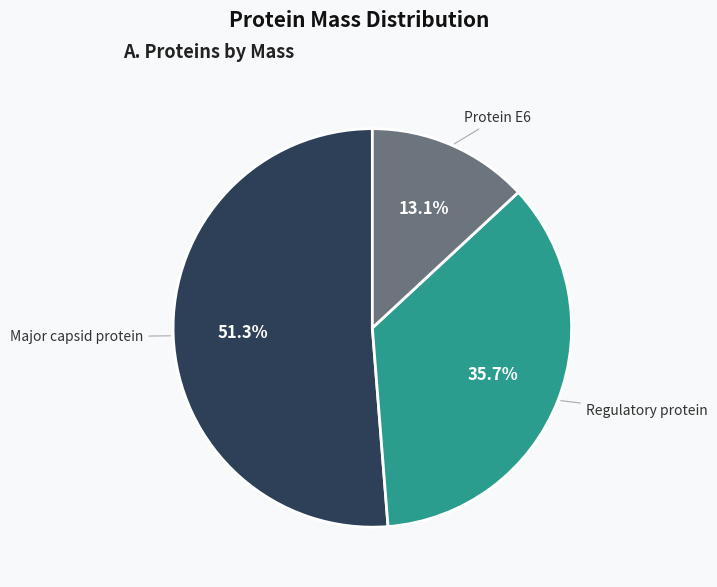

Rank the categories by value from highest to lowest.

Major capsid protein, Regulatory protein, Protein E6